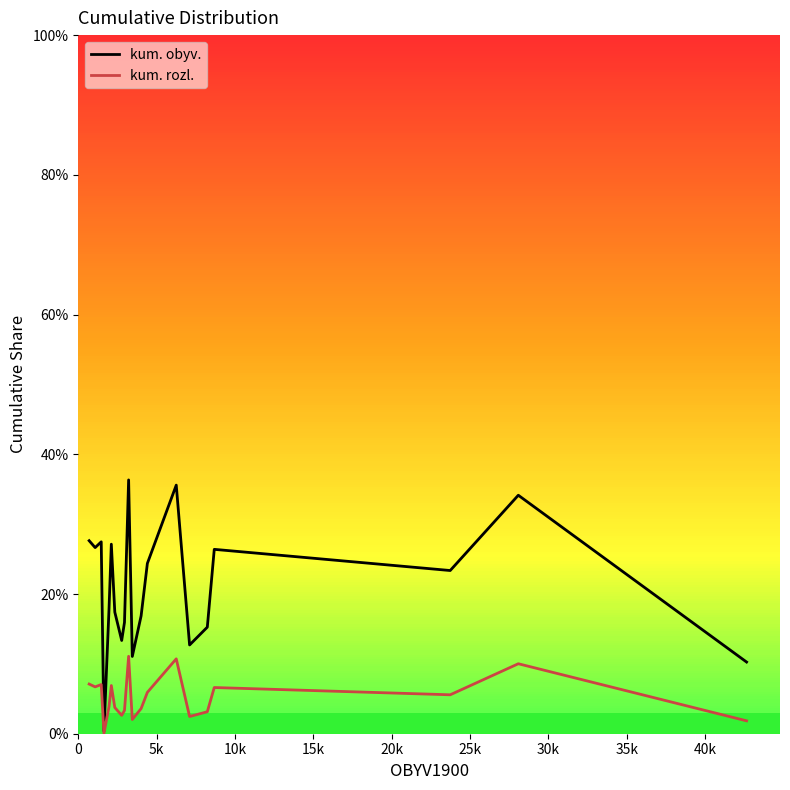

Is this an area chart (filled region under the line)?

No